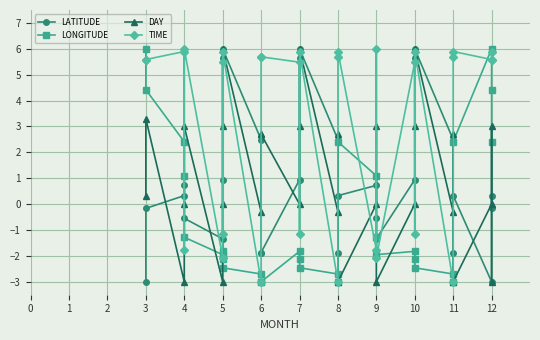

What is the value of the LATITUDE point at the 25th from the left?

2.5